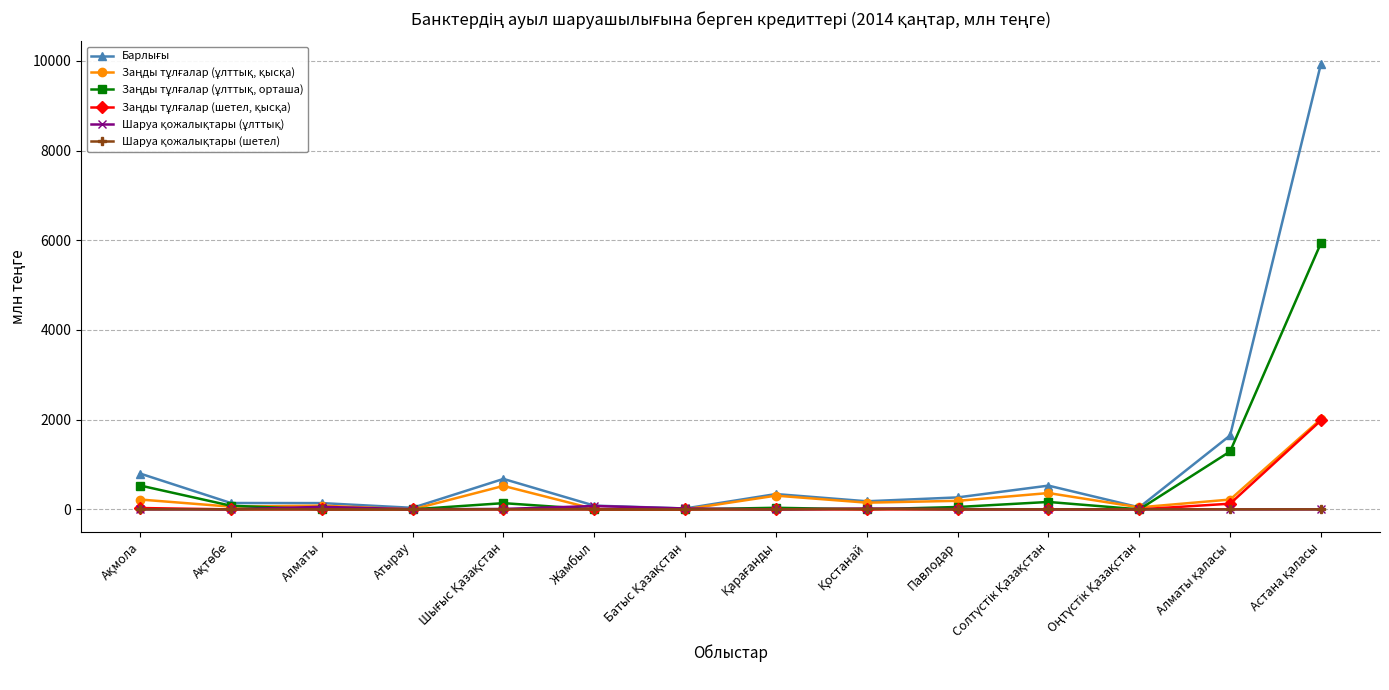

What is the label of the 4th point from the left?

Атырау